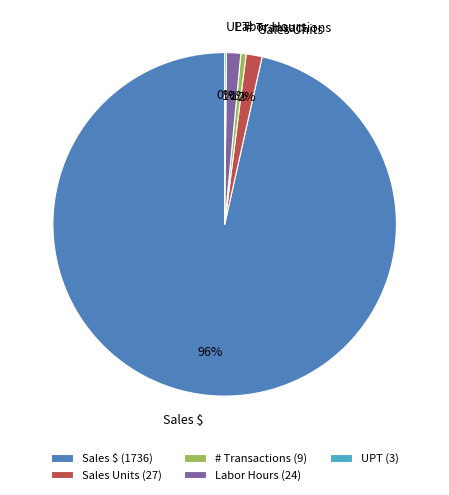

True or false: Labor Hours accounts for 1% of the total.

True